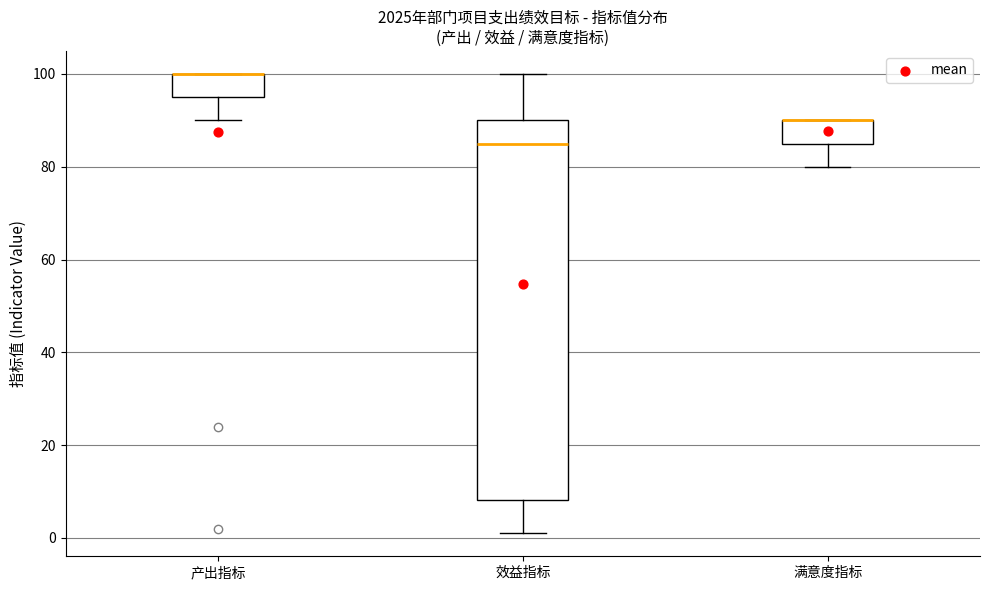

Reading left to right, transcribe this box plot: for each box, give where its median line is, the range the box spans, and where its two whiskers end, as read against the y-axis. The values are not printed on the chart, so give them approximately, as read against the axis.

产出指标: median 100 (drawn on the box's upper edge), box 96 to 100, whiskers 90 to 100
效益指标: median 86, box 8 to 90, whiskers 2 to 100
满意度指标: median 90 (drawn on the box's upper edge), box 86 to 90, whiskers 80 to 90